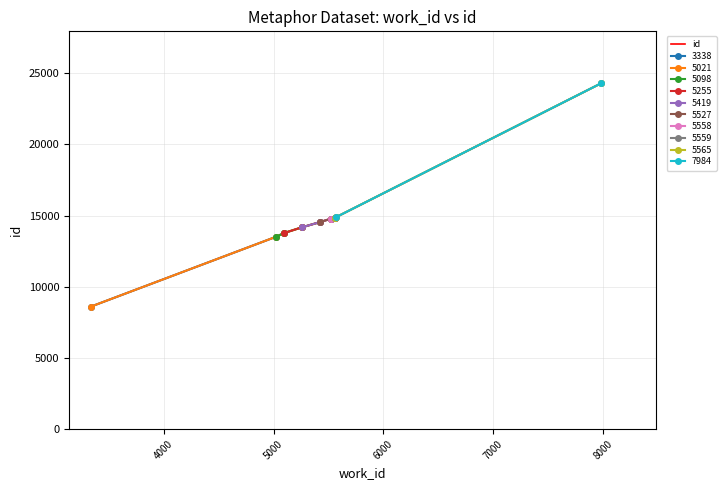

What is the greatest value displayed?

24301